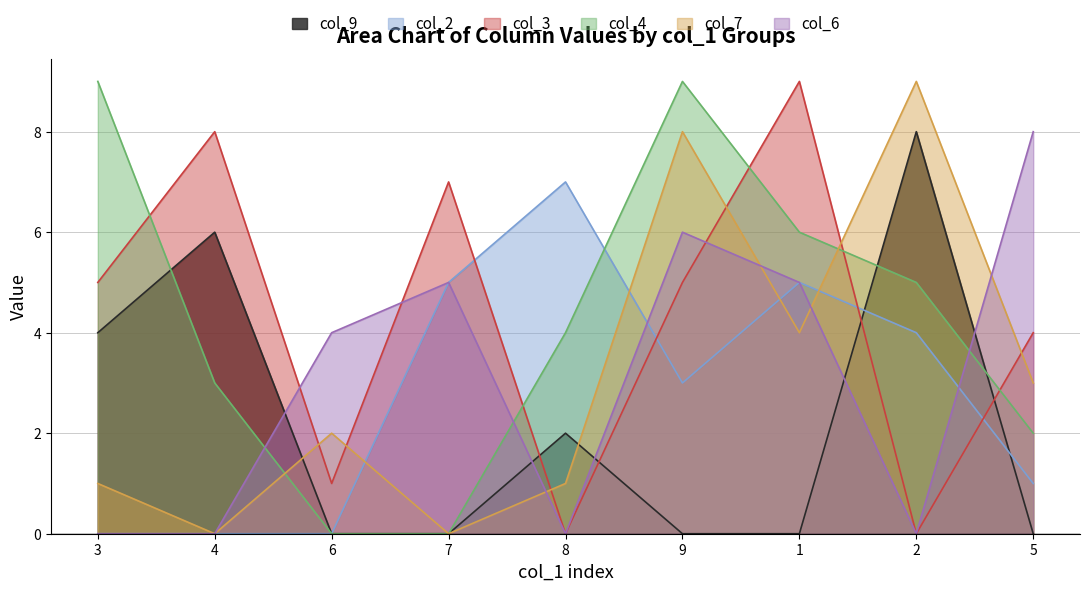

Which series has the widest spread of values?

col_3